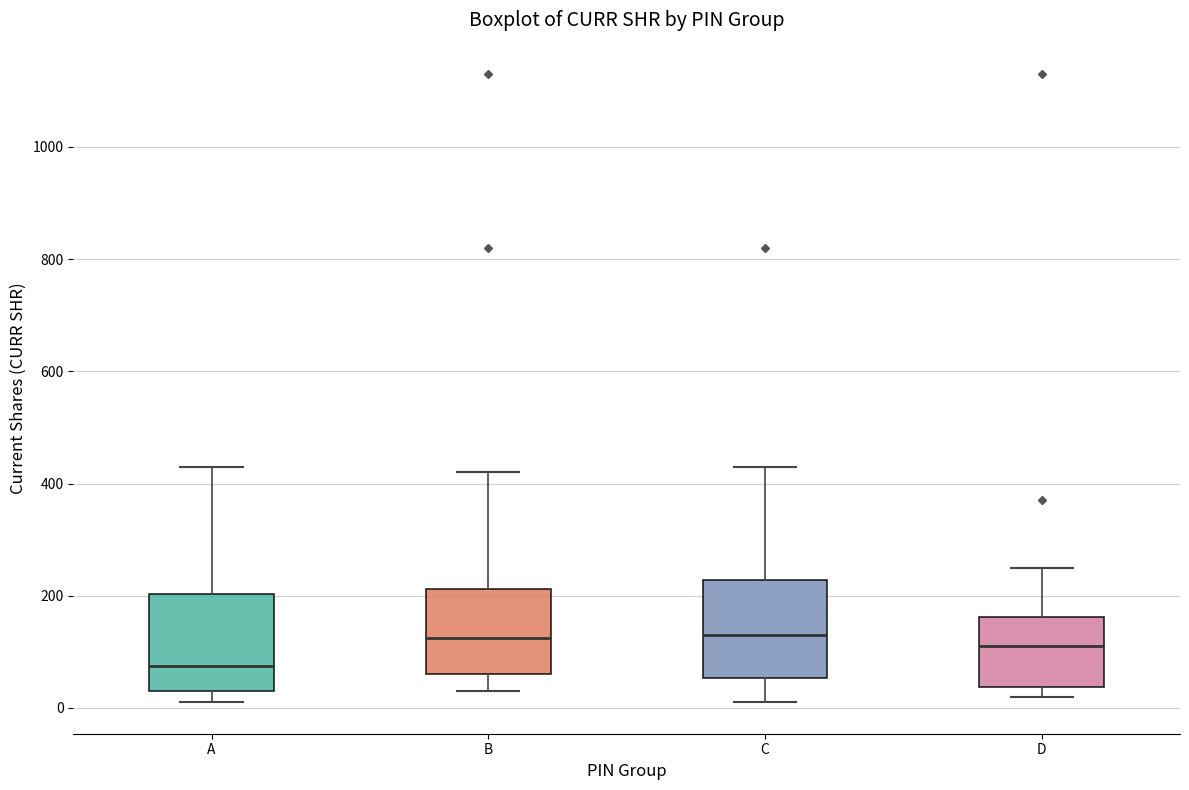

Where does the upper whisker of the box for A end on the y-axis? The values are not printed on the chart, so give them approximately, as read against the axis.

440